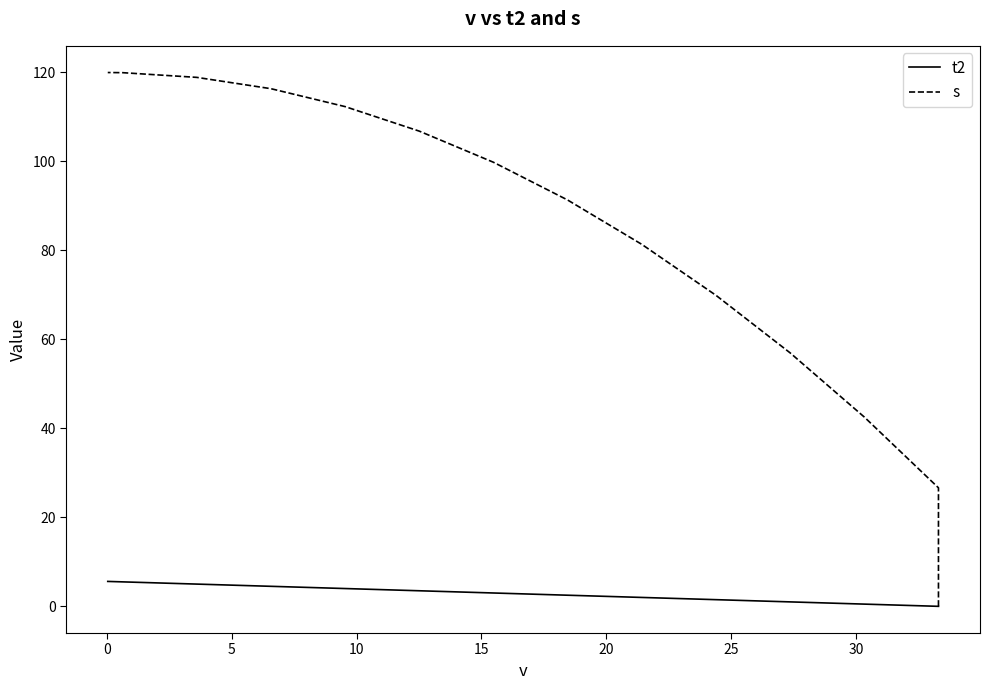

True or false: t2 and s intersect in this chart.

False